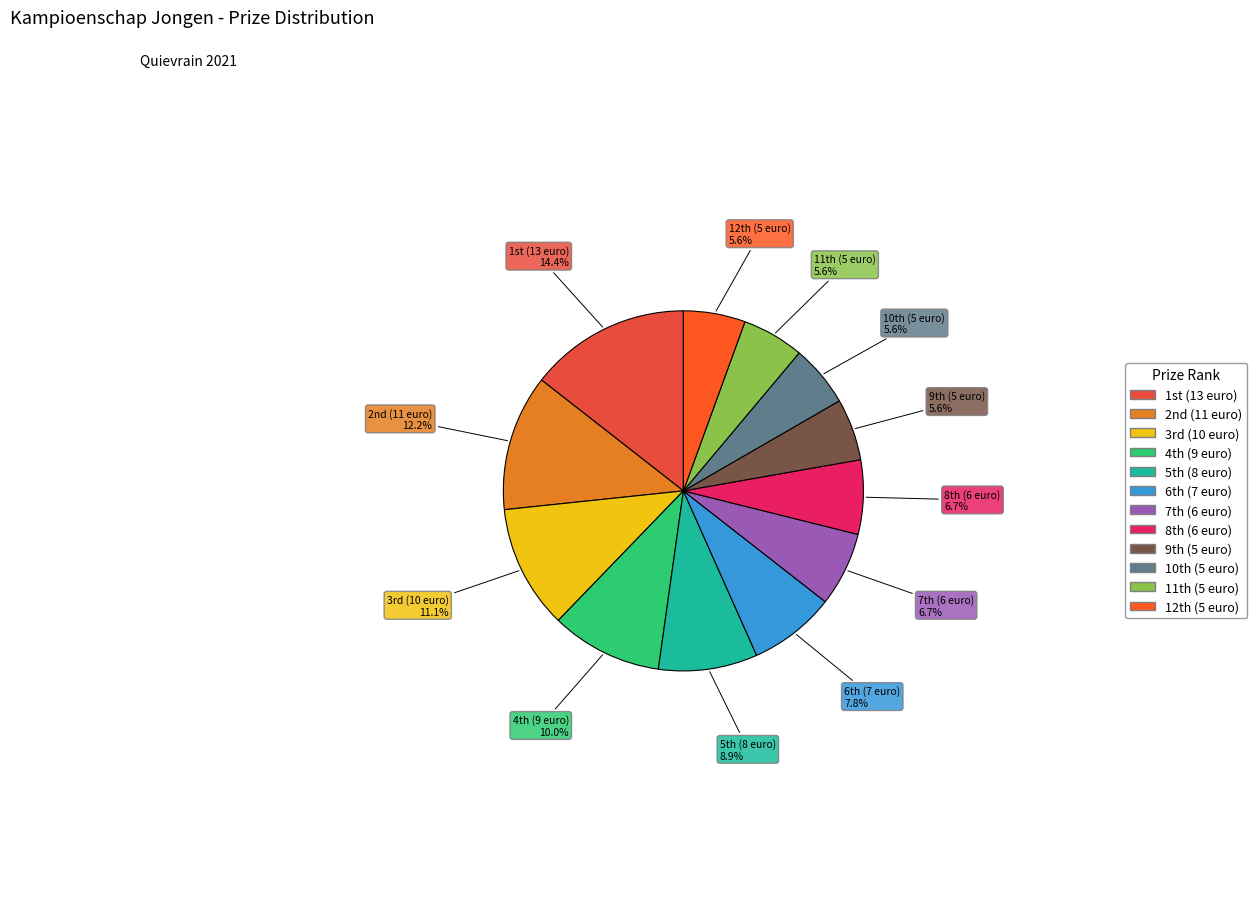

How many slices are in this pie chart?

12